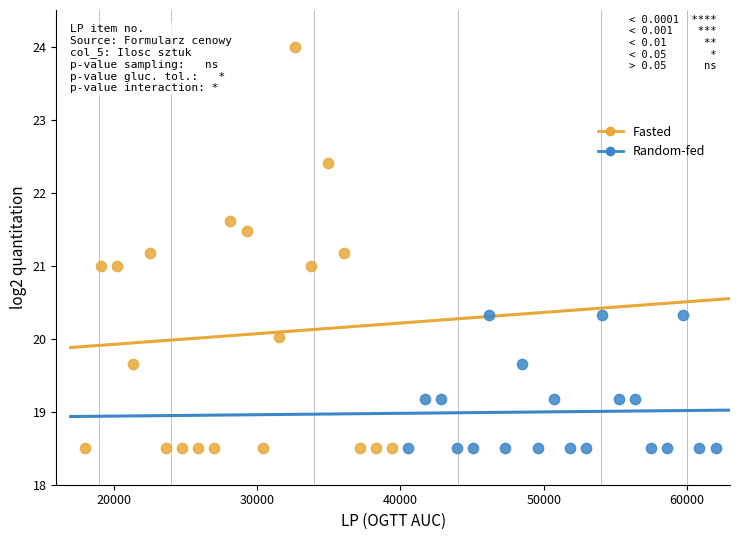

Which series has the widest spread of Y values?

Fasted